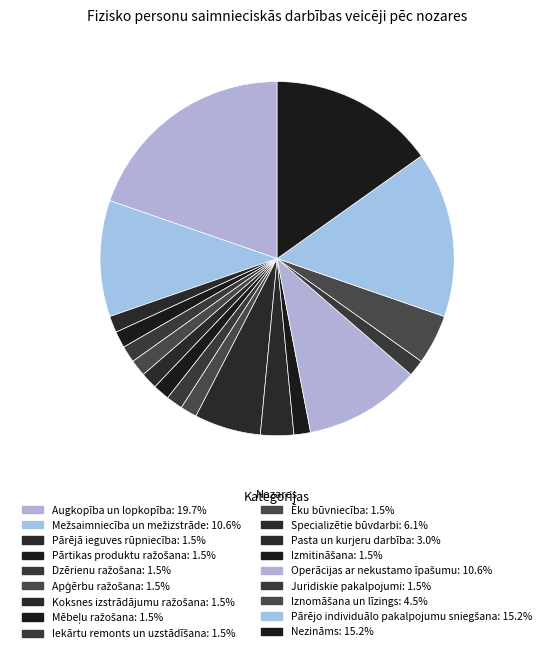

How many slices are in this pie chart?

18